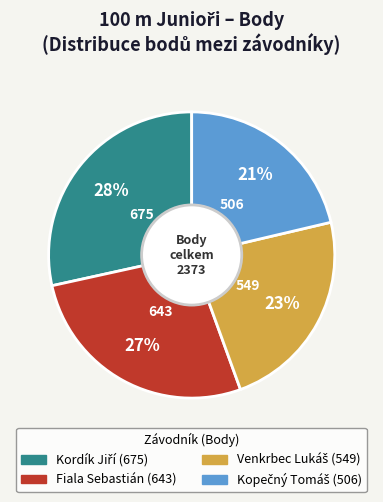

To the nearest percent, what is the average slice percentage?

25%